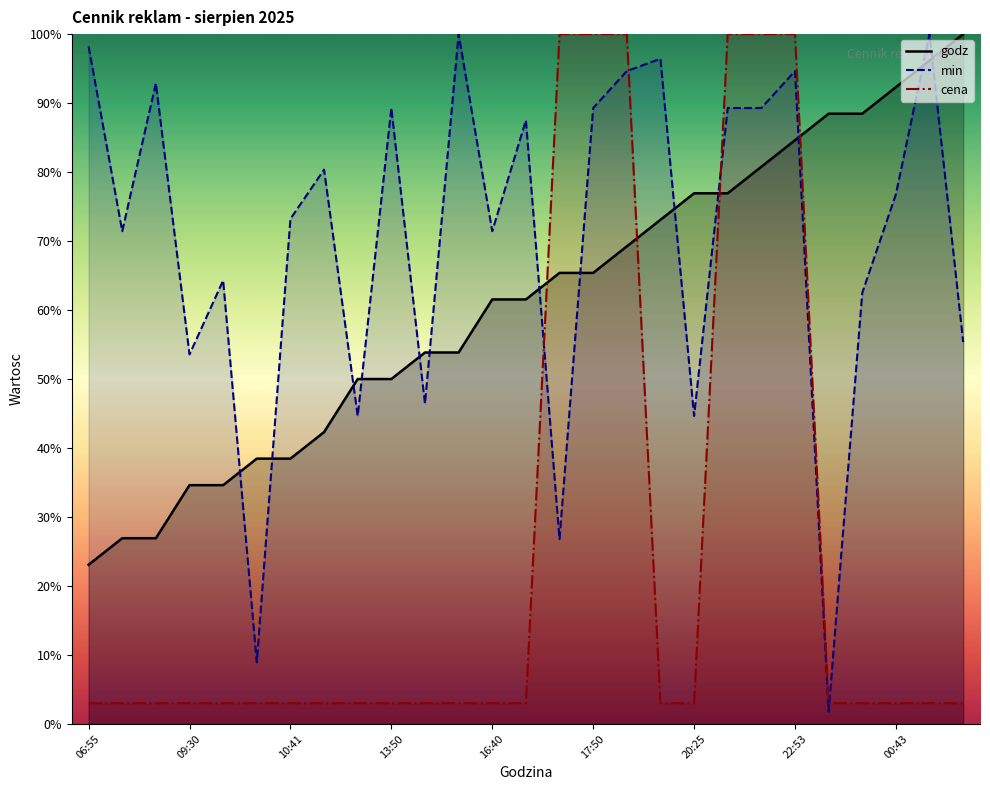

What is the difference between the min values at 19 and 13?

1.8